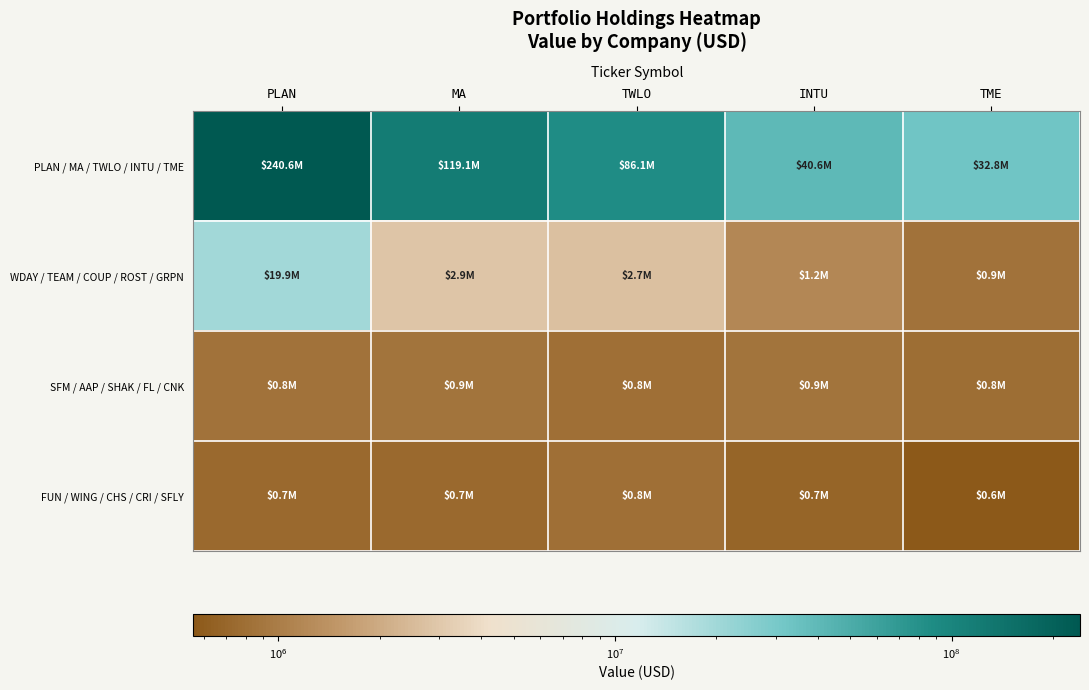

Reading left to right, transcribe all the data shown in this chart.

PLAN / MA / TWLO / INTU / TME: PLAN=240575000	MA=119122000	TWLO=86056000	INTU=40600000	TME=32753000
WDAY / TEAM / COUP / ROST / GRPN: PLAN=19885000	MA=2874000	TWLO=2719000	INTU=1184000	TME=856000
SFM / AAP / SHAK / FL / CNK: PLAN=839000	MA=858000	TWLO=817000	INTU=863000	TME=787000
FUN / WING / CHS / CRI / SFLY: PLAN=742000	MA=738000	TWLO=799000	INTU=690000	TME=560000